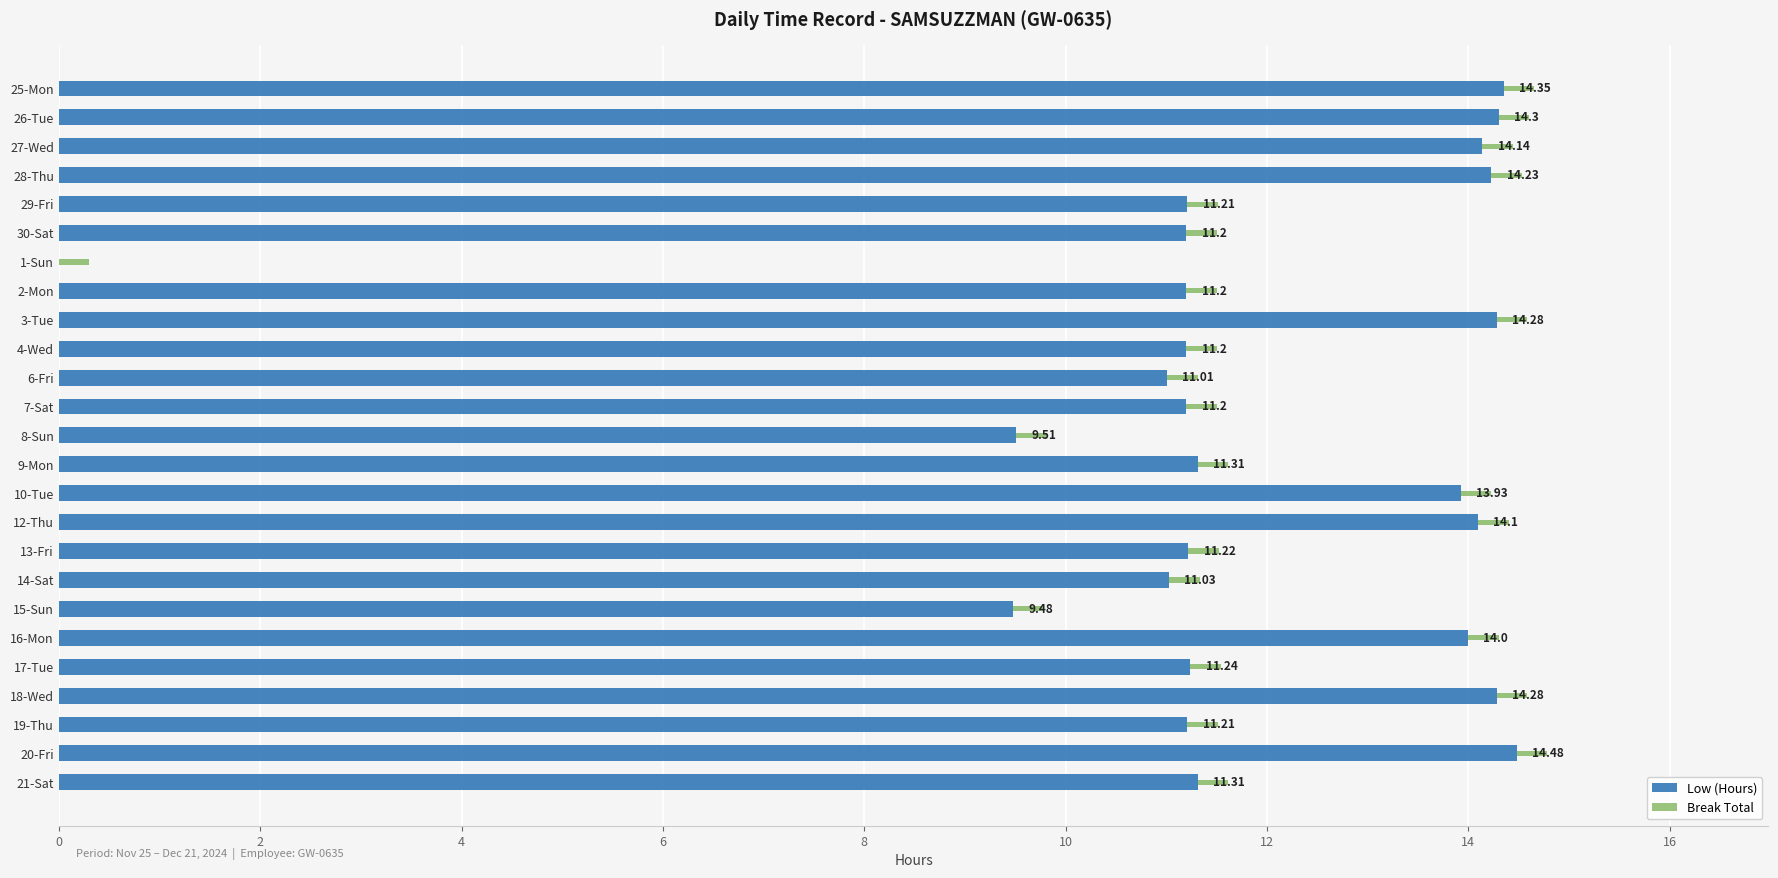

What is the sum of all Low (Hours) values?

295.4